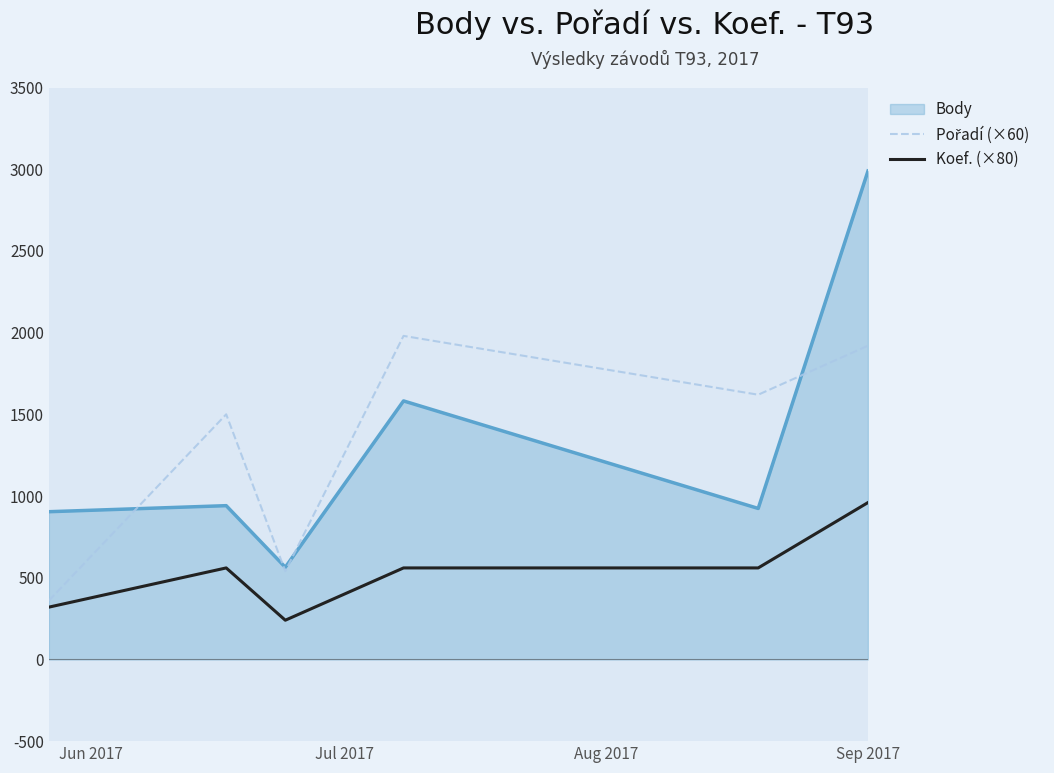

How many Koef. (×80) values are between 320 and 560?

4